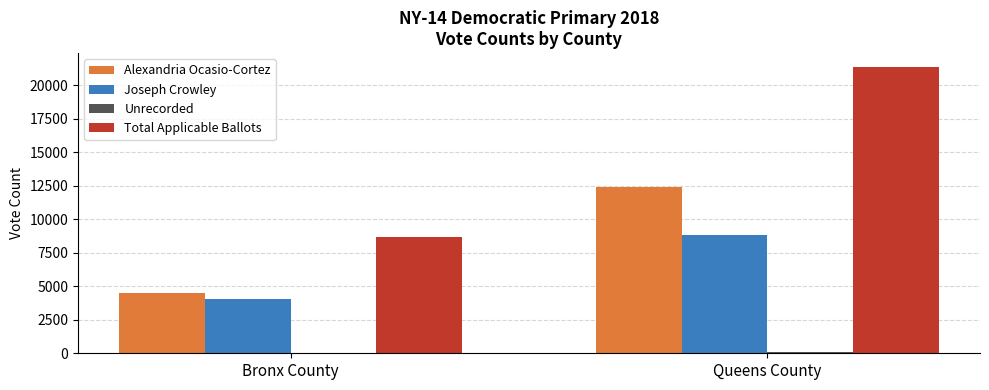

What is the difference between the Alexandria Ocasio-Cortez values at Queens County and Bronx County?

7892